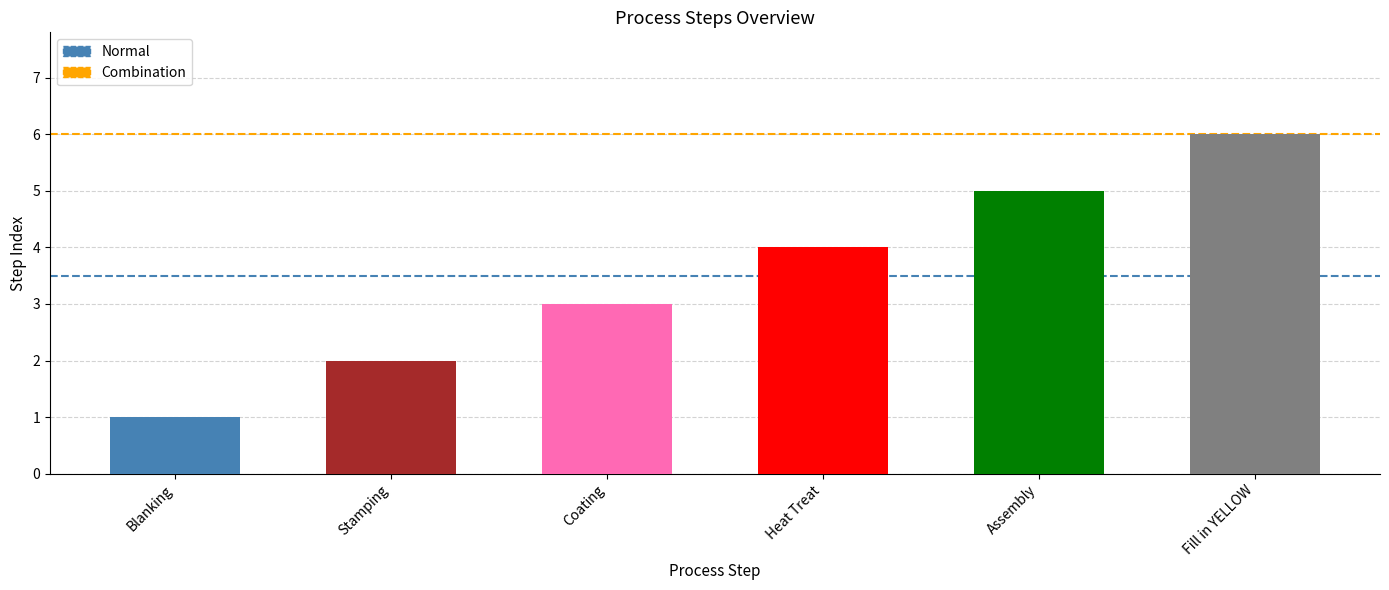

What is the label of the 1st bar from the right?

Fill in YELLOW